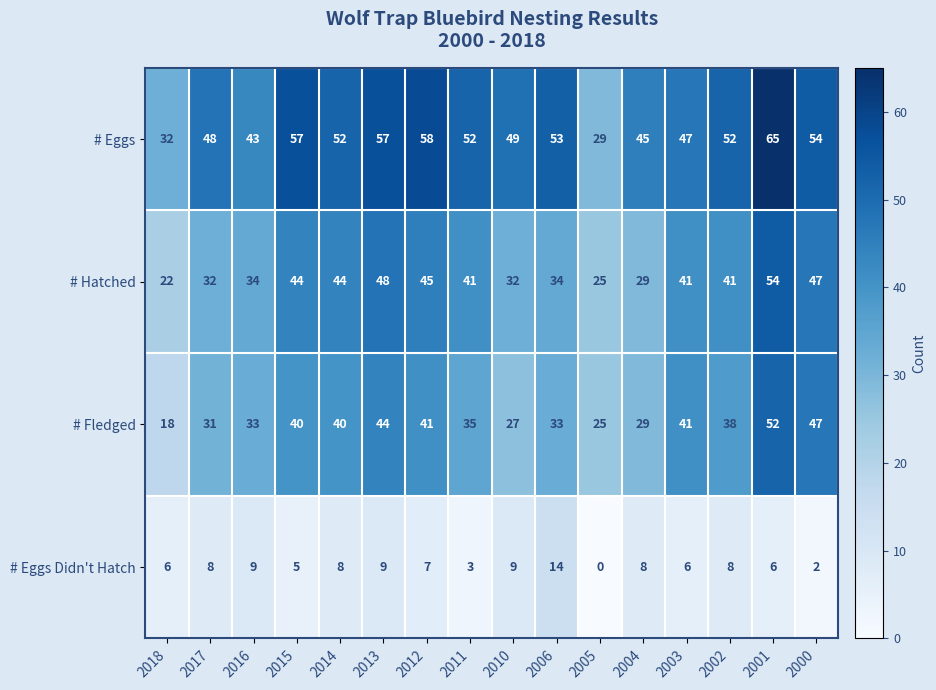

What is the greatest value displayed?

65